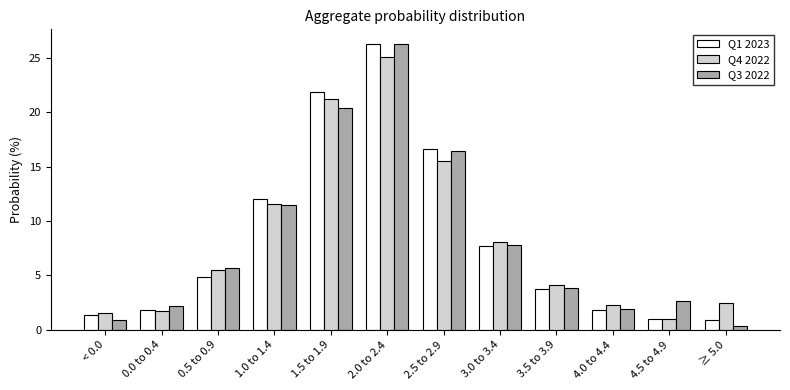

What is the value of the Q3 2022 bar at the 11th from the left?

2.6